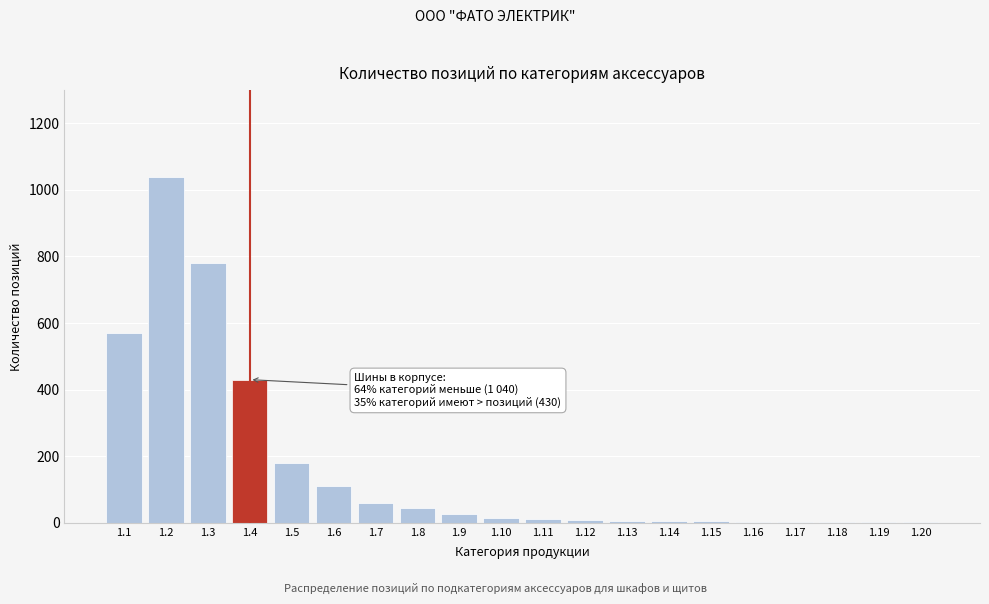

The value at 1.8 is 45. True or false?

True